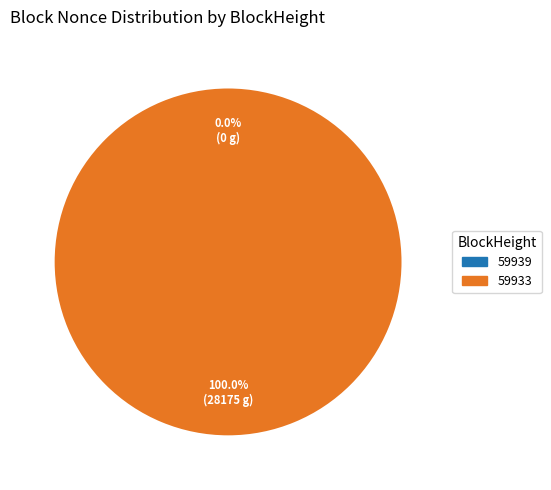

Which category has the smallest portion of the pie?

59939